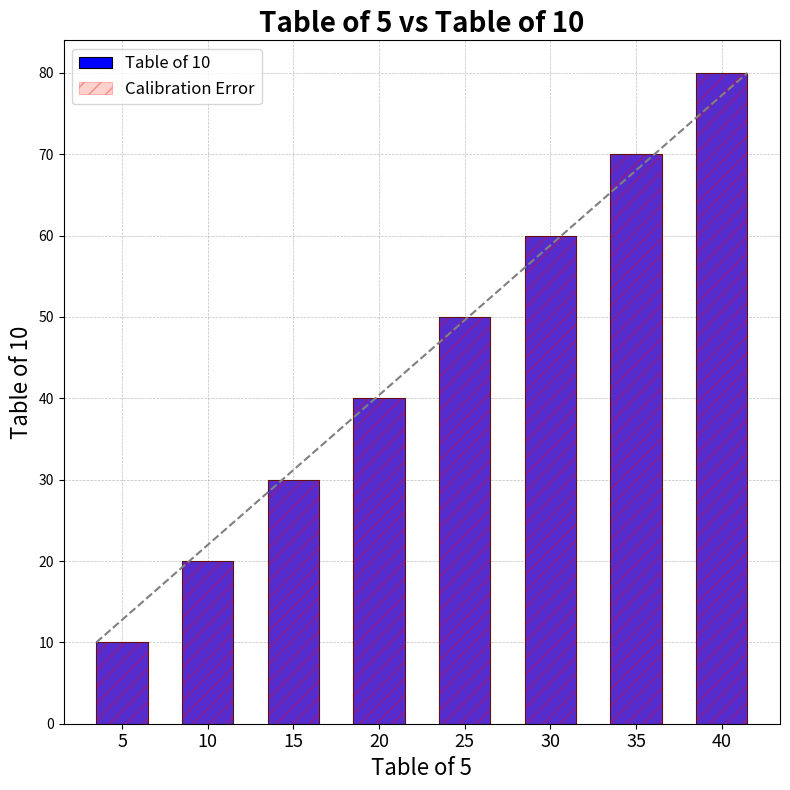

Rank the series at 35 from highest to lowest value.

Table of 10, Calibration Error